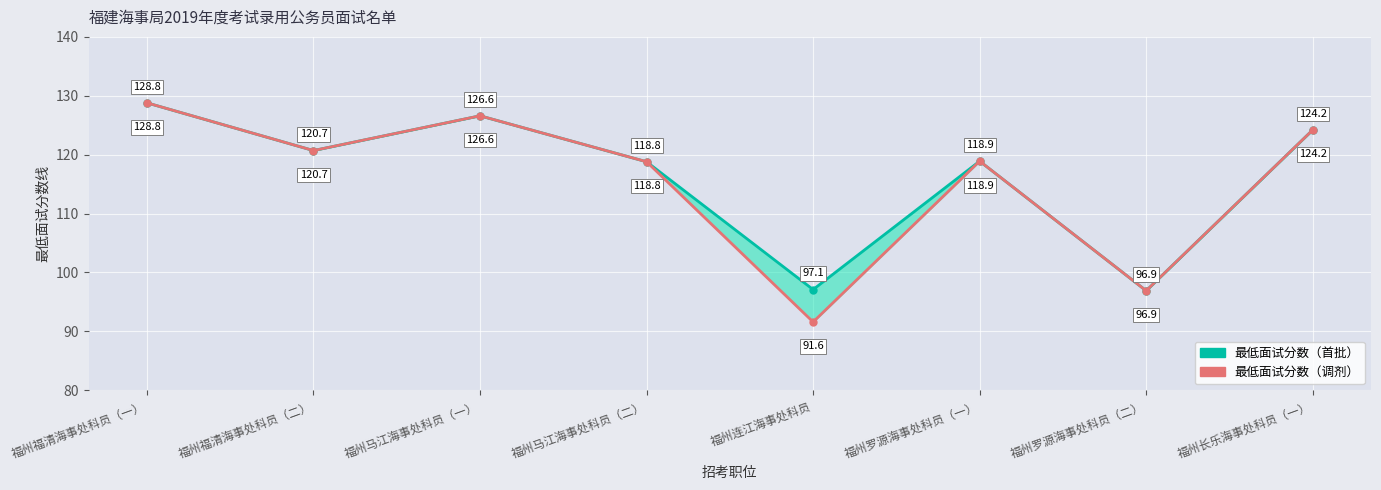

At which category is the sum across all series the highest?

福州福清海事处科员（一）